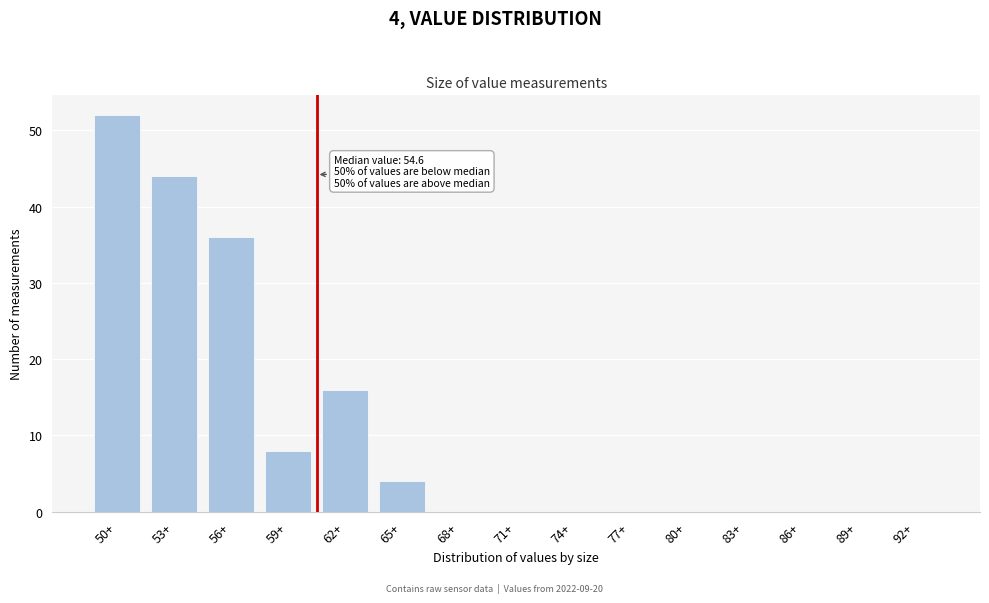

Reading left to right, list all the values displayed in this chart.

50+=52	53+=44	56+=36	59+=8	62+=16	65+=4	68+=0	71+=0	74+=0	77+=0	80+=0	83+=0	86+=0	89+=0	92+=0